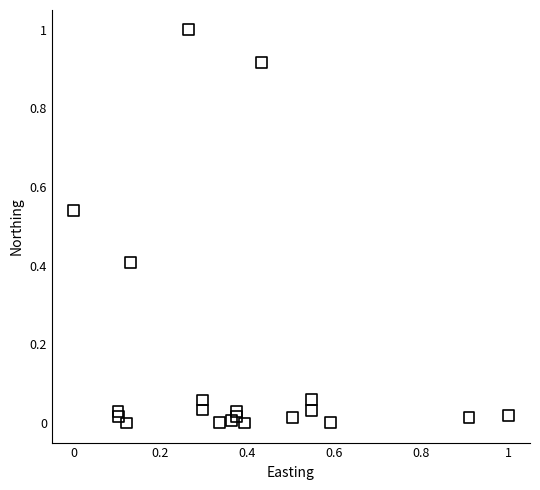

What is the range of X values (max minus min)?

1.0